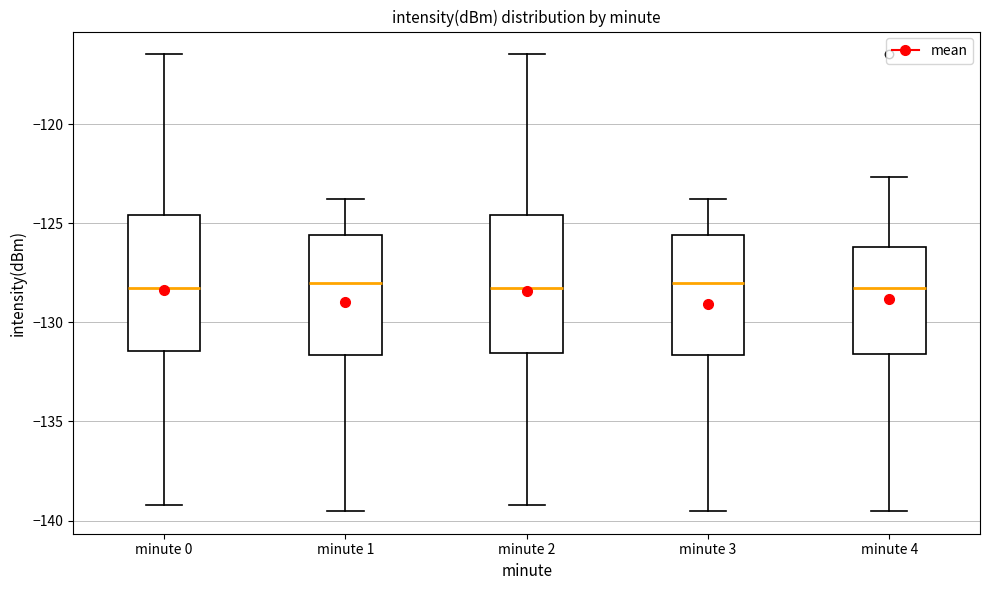

Reading left to right, transcribe this box plot: for each box, give where its median line is, the range the box spans, and where its two whiskers end, as read against the y-axis. The values are not printed on the chart, so give them approximately, as read against the axis.

minute 0: median -128.0, box -131.5 to -124.5, whiskers -139.0 to -116.5
minute 1: median -128.0, box -131.5 to -125.5, whiskers -139.5 to -124.0
minute 2: median -128.0, box -131.5 to -124.5, whiskers -139.0 to -116.5
minute 3: median -128.0, box -131.5 to -125.5, whiskers -139.5 to -124.0
minute 4: median -128.0, box -131.5 to -126.0, whiskers -139.5 to -122.5